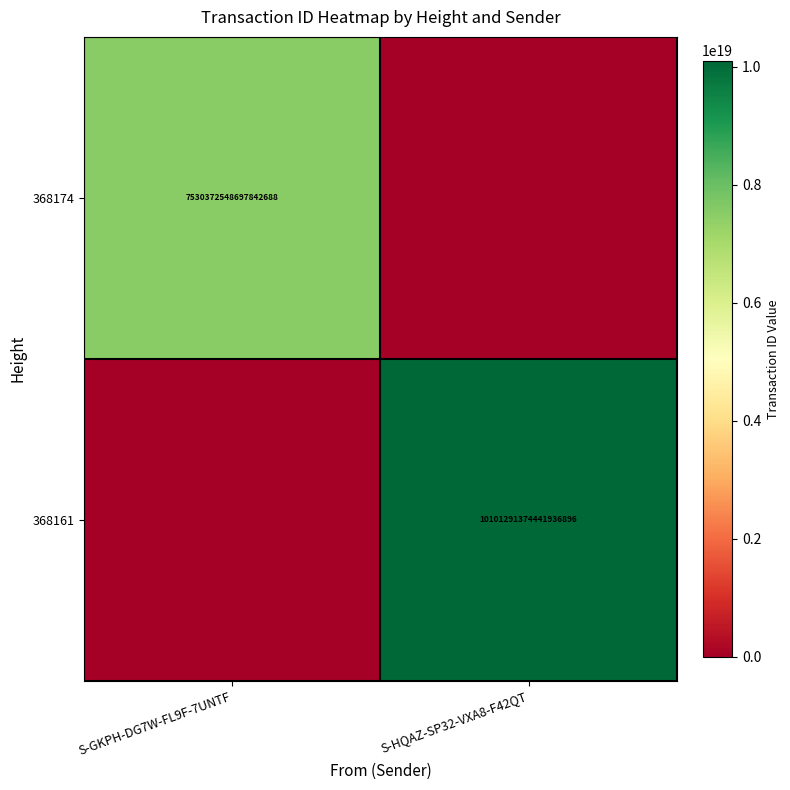

How many distinct data groups are displayed?

2